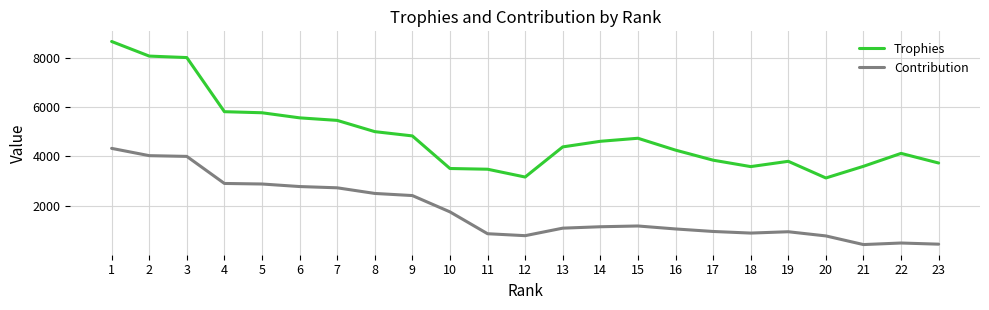

What are all the series names shown in the legend?

Trophies, Contribution